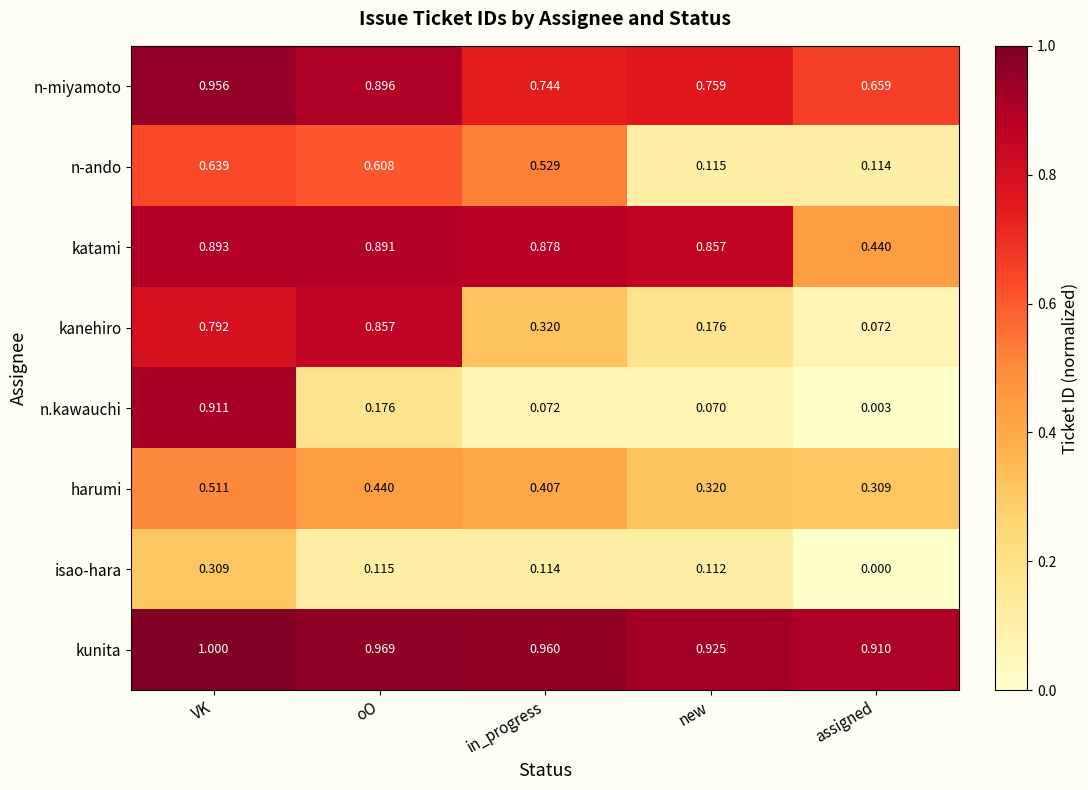

Which category has the highest value in the kanehiro series?

oO